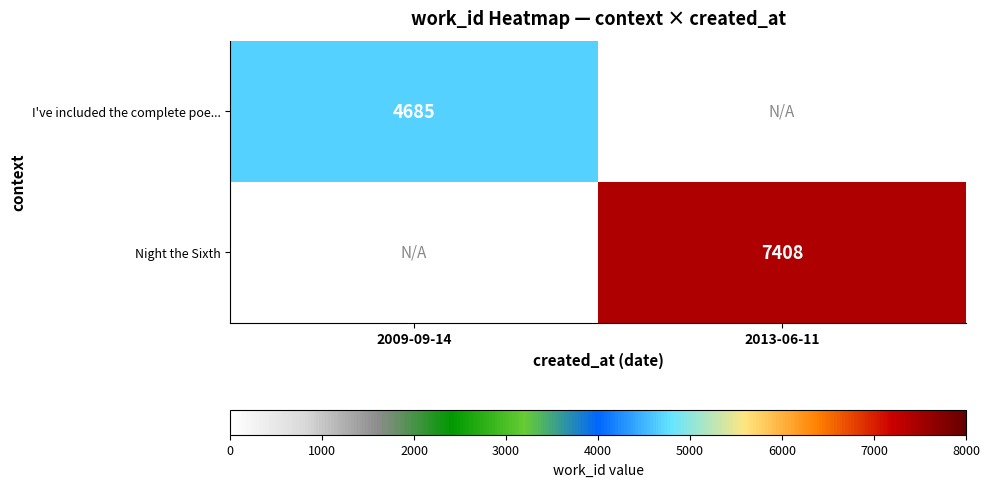

How many data points does each series have?

2